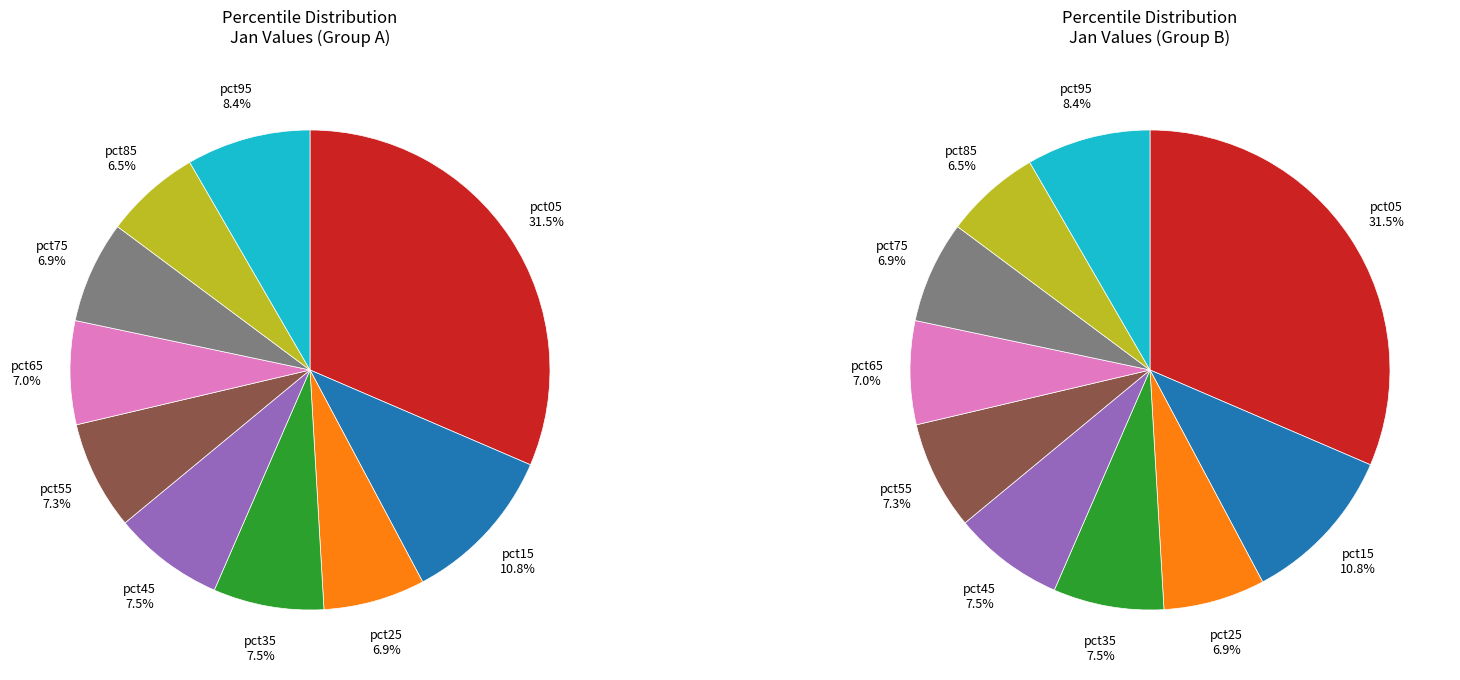

To the nearest percent, what is the difference between the largest and smallest slice percentages?

25%